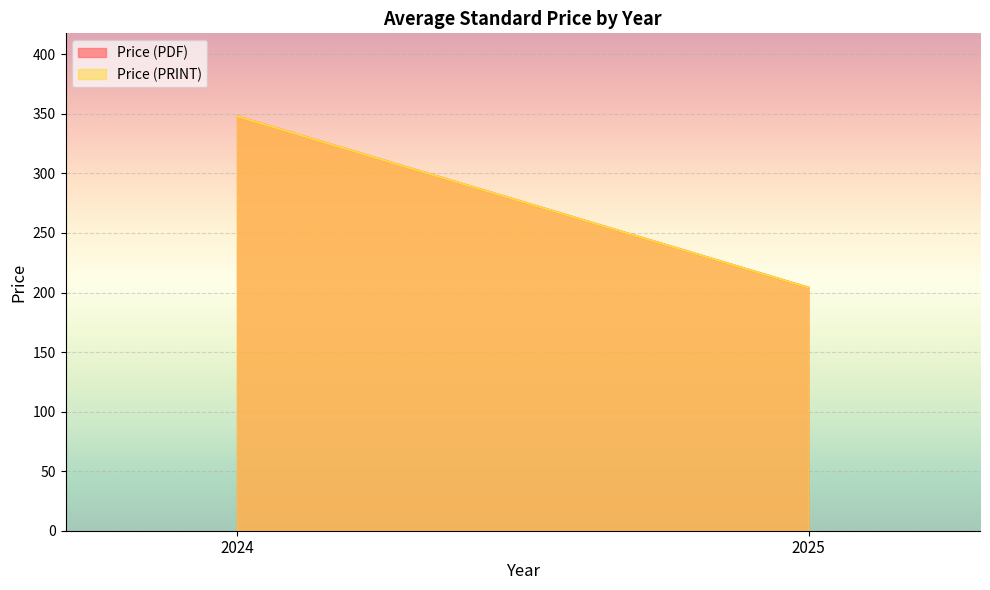

What are all the series names shown in the legend?

Price (PDF), Price (PRINT)